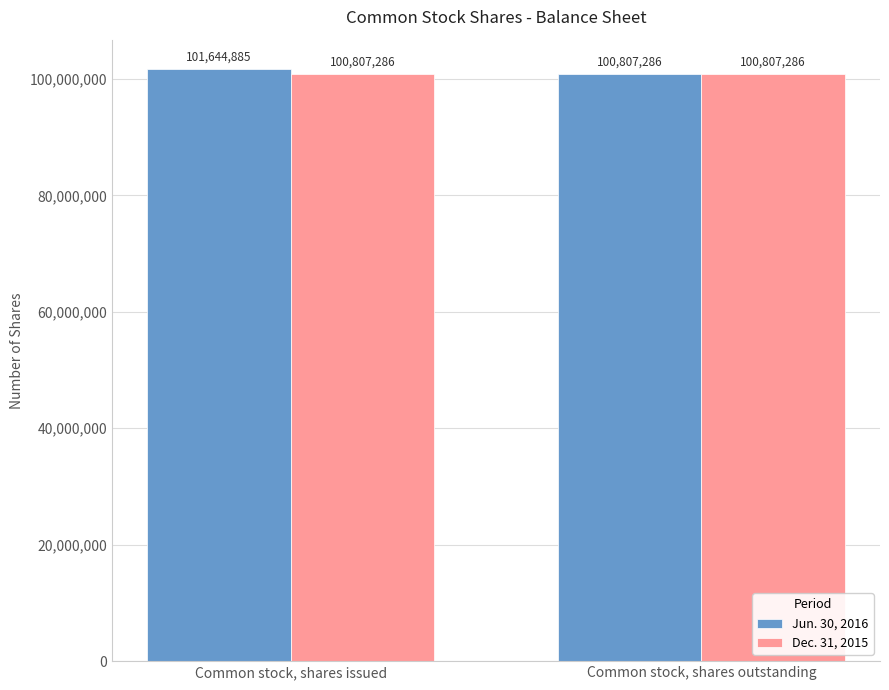

What is the average value of the Jun. 30, 2016 series?

101226086